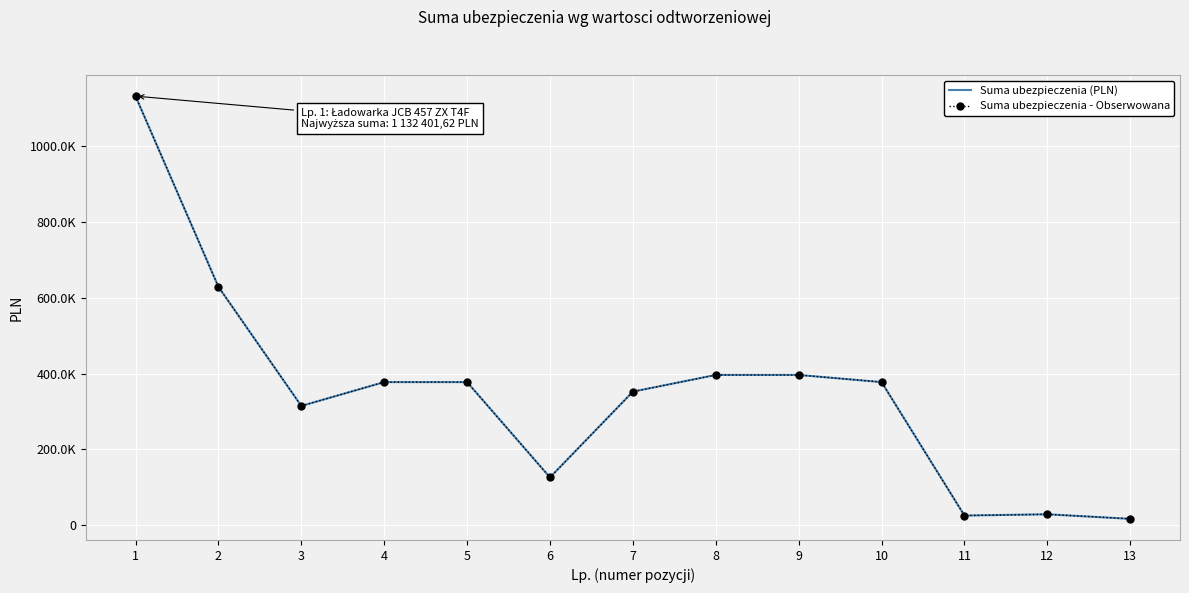

At which category does the chart reach its minimum across all series?

13